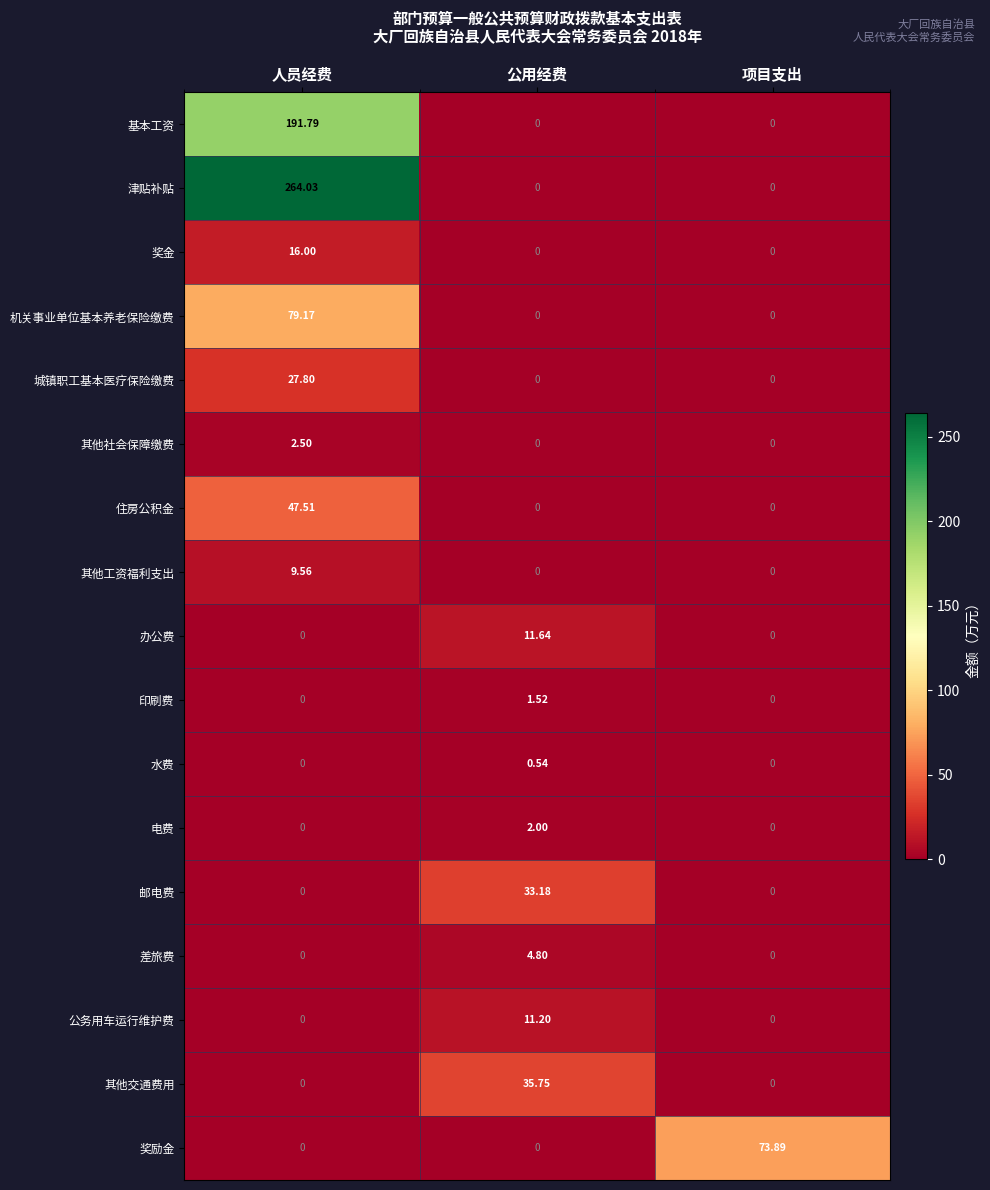

Count the number of categories in the chart.

3